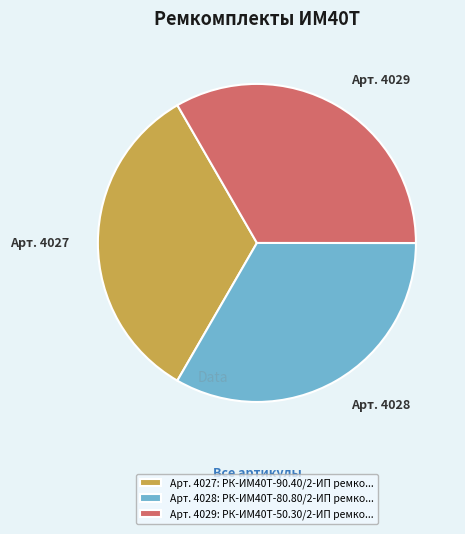

Is it true that Арт. 4028: РК-ИМ40T-80.80/2-ИП ремко... is 33% of the pie?

True